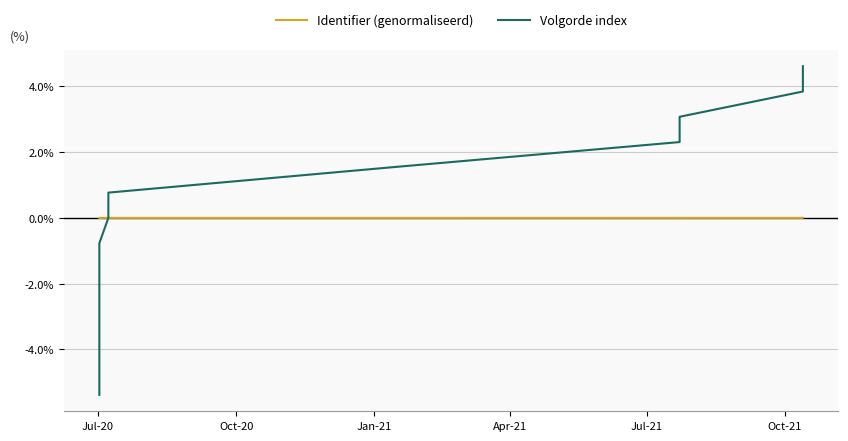

What is the maximum value shown in the chart?

4.6